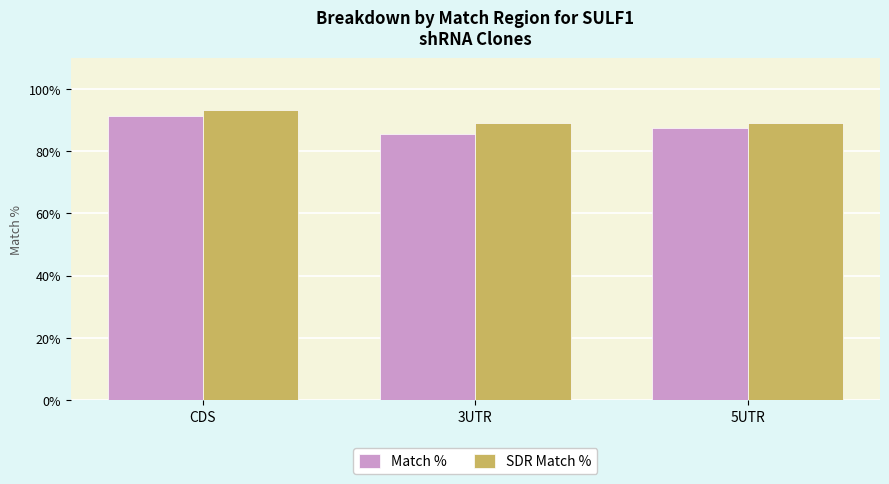

Reading left to right, what are all the values shown in this chart?

Match %: 91.2	85.5	87.5
SDR Match %: 93.1	89.0	89.0